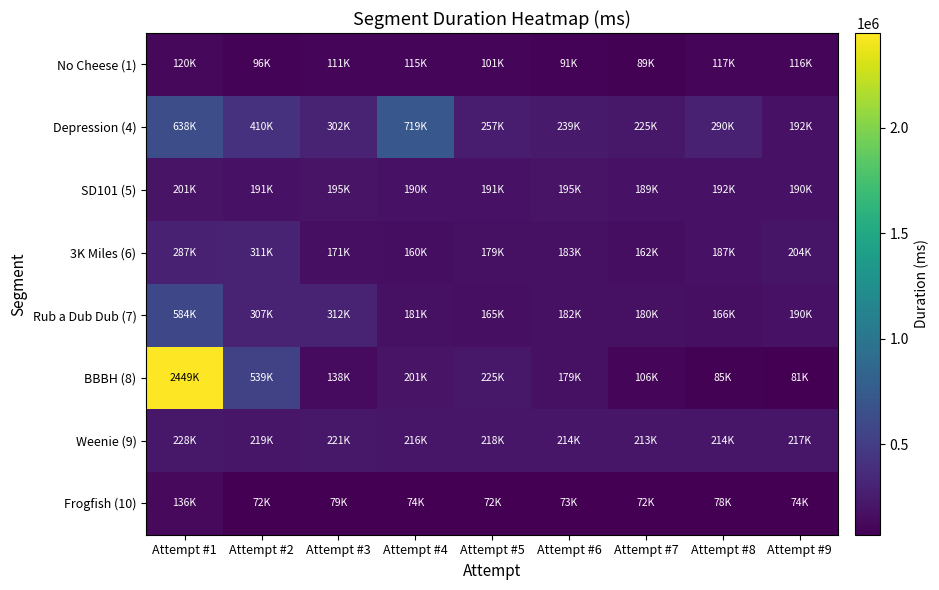

Rank the series by their maximum value, from lowest to highest.

No Cheese (1), Frogfish (10), SD101 (5), Weenie (9), 3K Miles (6), Rub a Dub Dub (7), Depression (4), BBBH (8)